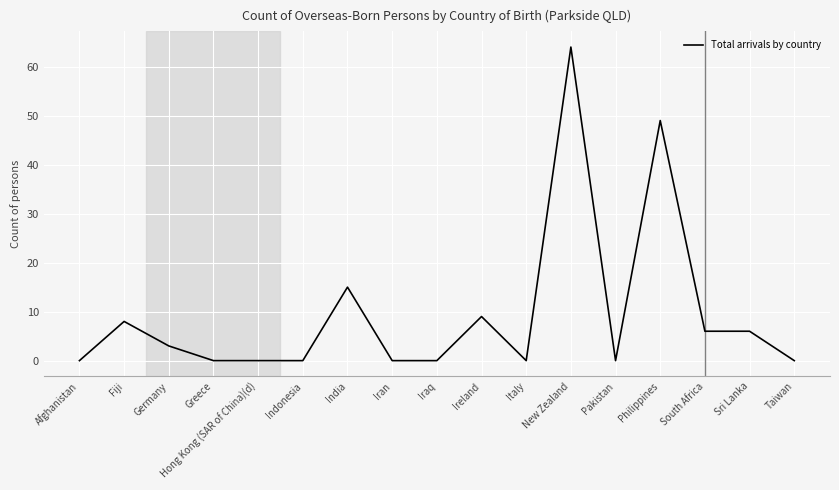

Approximately how many times larger is the value at Sri Lanka compared to New Zealand?

0.1